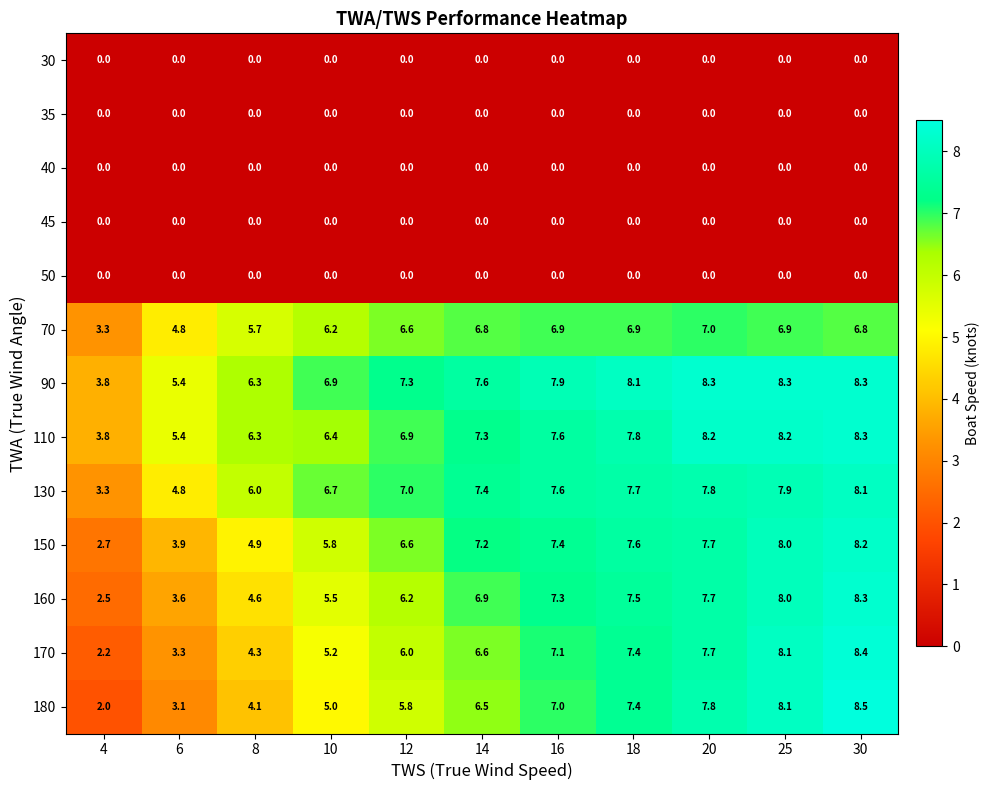

The 90 series shows 8.3 at 30. True or false?

True